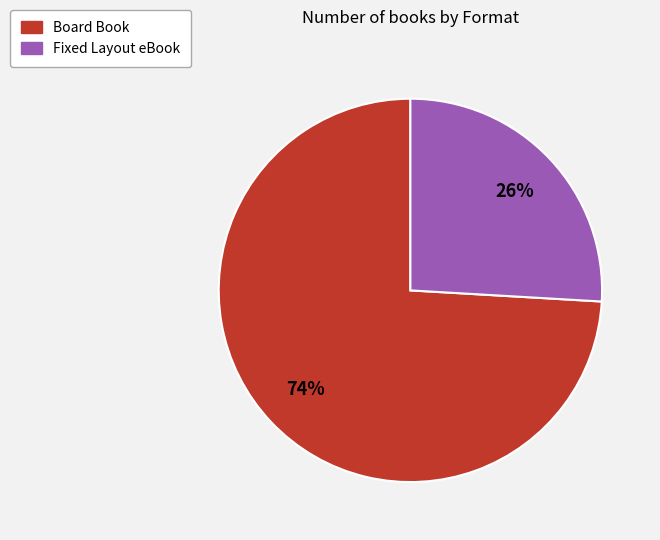

To the nearest percent, what is the average slice percentage?

50%